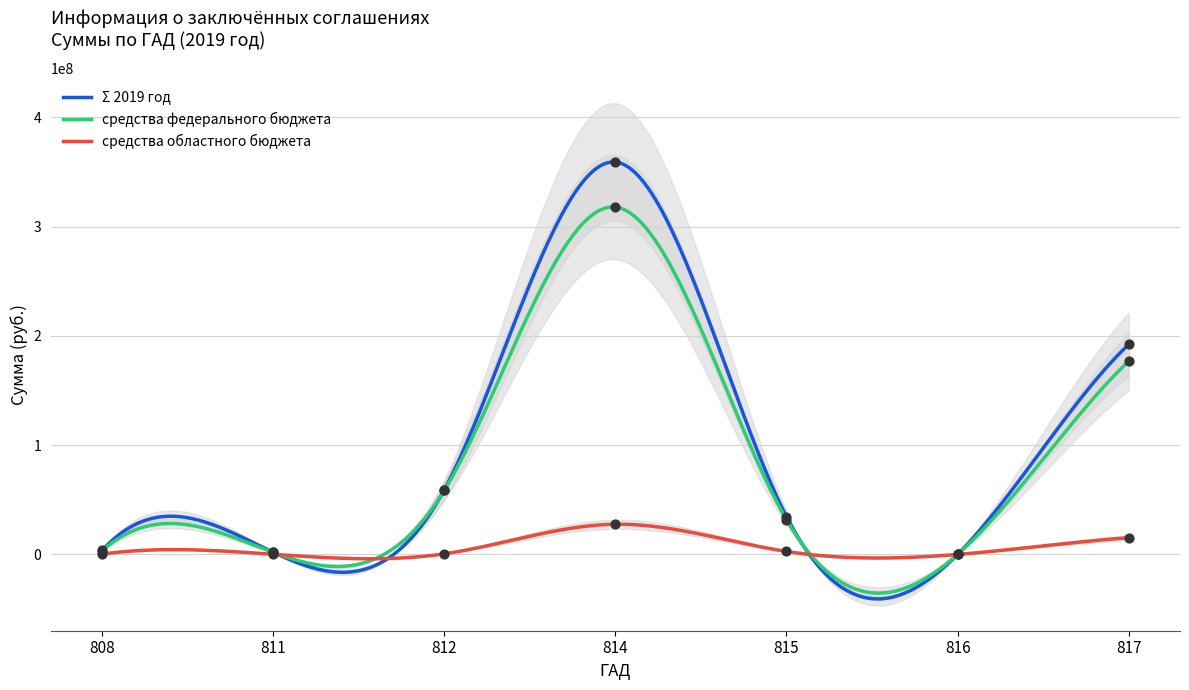

Which series has the largest total across all categories?

Σ 2019 год